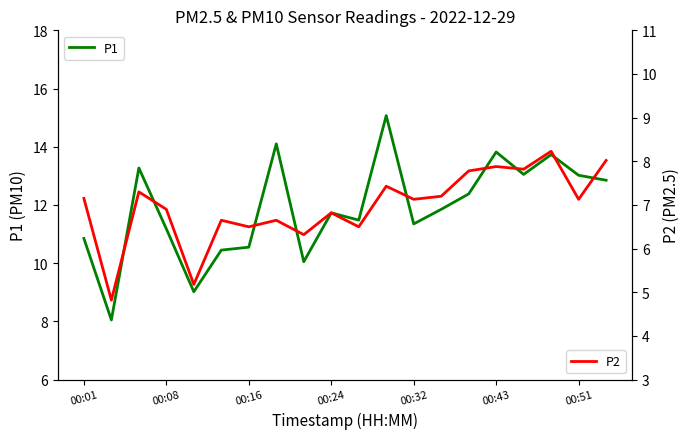

List the series in order of their overall mean, highest first.

P1, P2